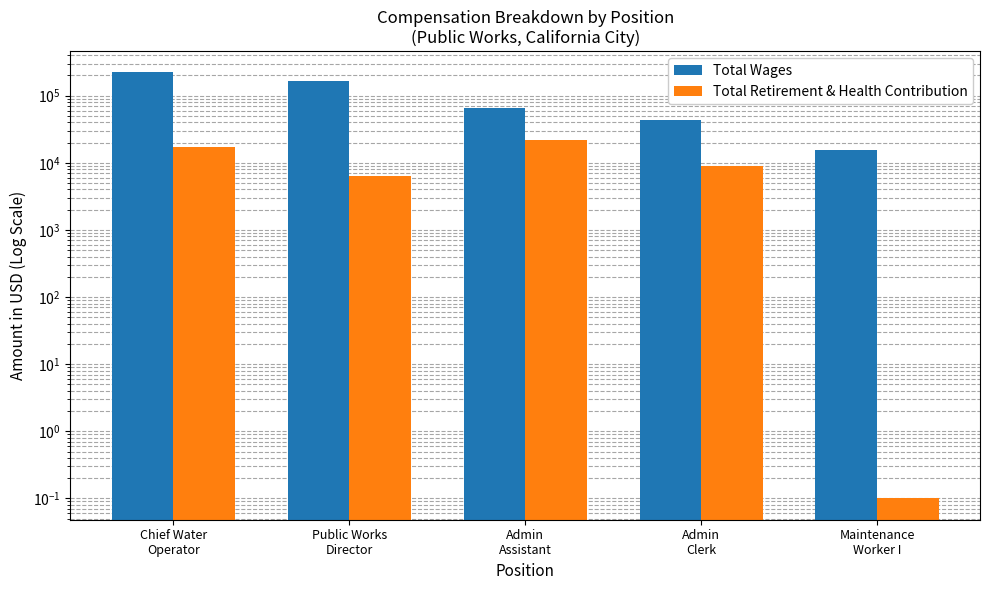

Reading left to right, what are all the values shown in this chart?

Total Wages: 221257.0	165583.0	66207.0	42723.0	15392.0
Total Retirement & Health Contribution: 17016.0	6344.0	21523.0	9001.0	0.1